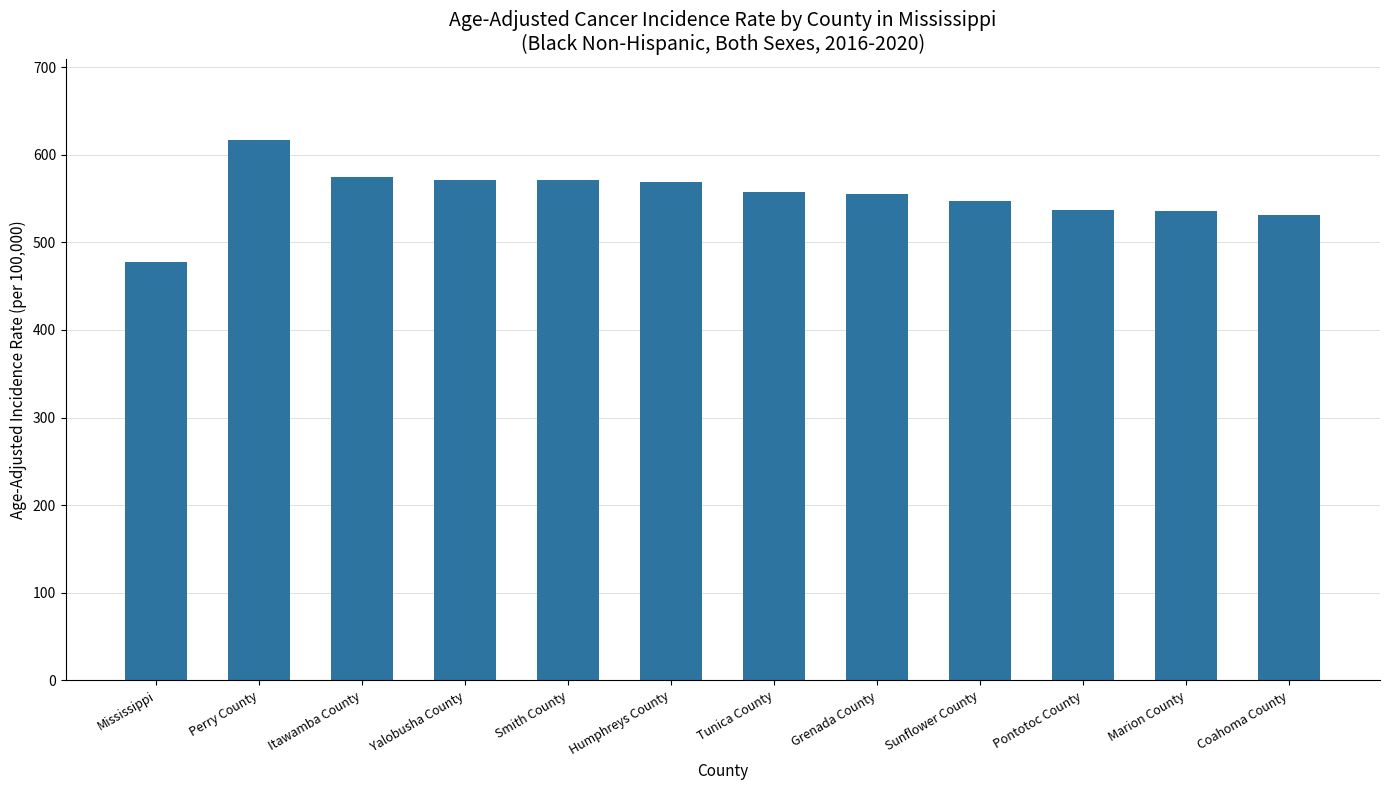

Does the chart contain any negative values?

No